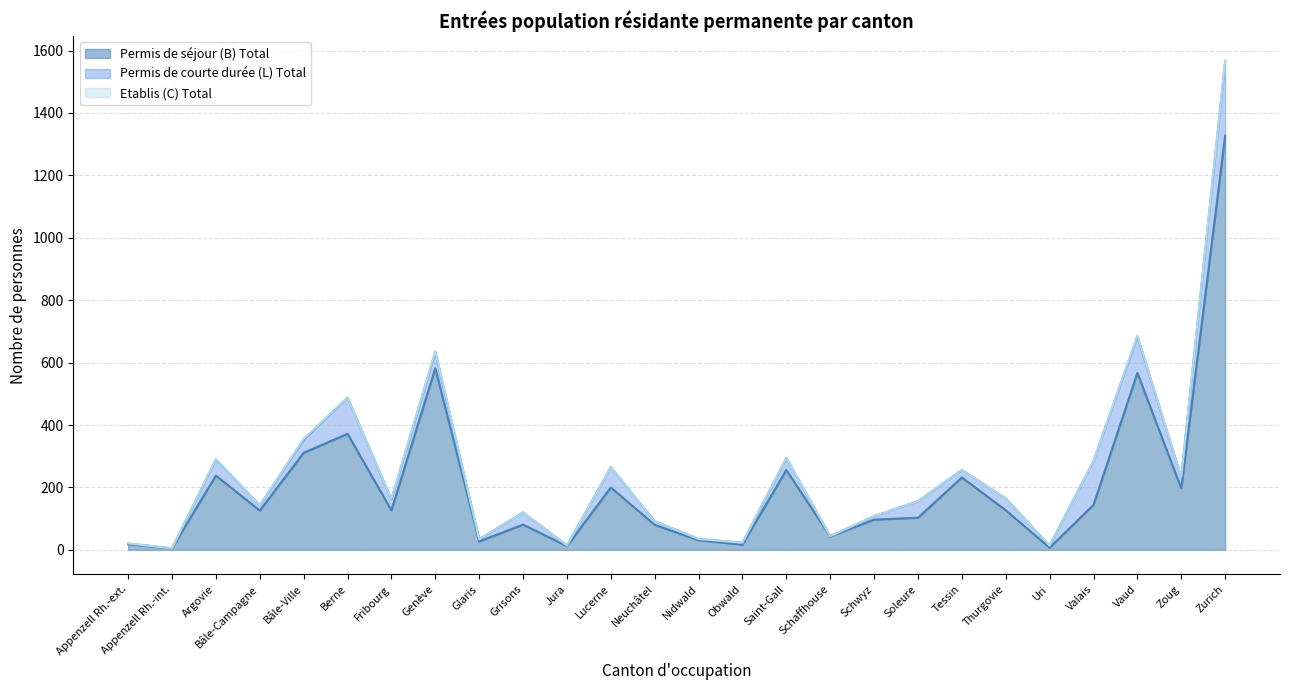

Rank the categories by Permis de séjour (B) Total value from highest to lowest.

Zurich, Genève, Vaud, Berne, Bâle-Ville, Saint-Gall, Argovie, Tessin, Lucerne, Zoug, Valais, Fribourg, Thurgovie, Bâle-Campagne, Soleure, Schwyz, Grisons, Neuchâtel, Schaffhouse, Nidwald, Glaris, Appenzell Rh.-ext., Obwald, Jura, Uri, Appenzell Rh.-int.